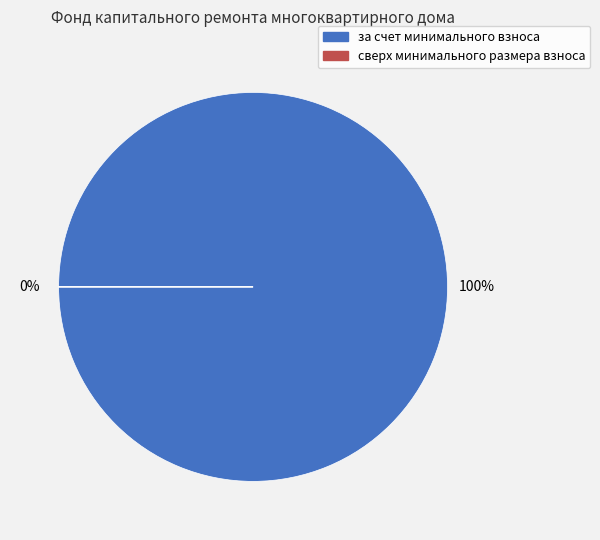

Which has a higher value, сверх минимального размера взноса or за счет минимального взноса?

за счет минимального взноса